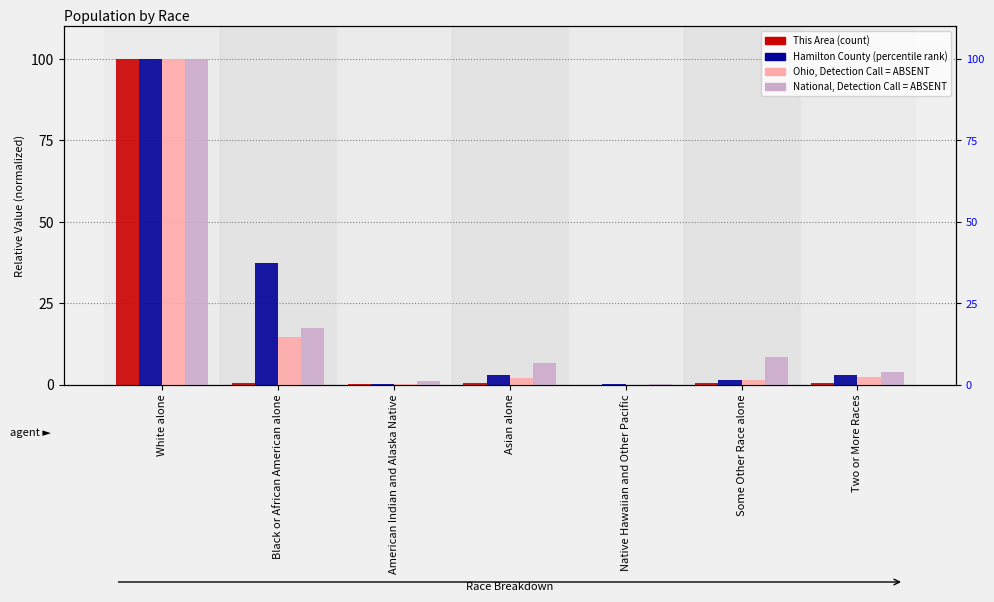

At which label does Ohio reach its peak?

White alone